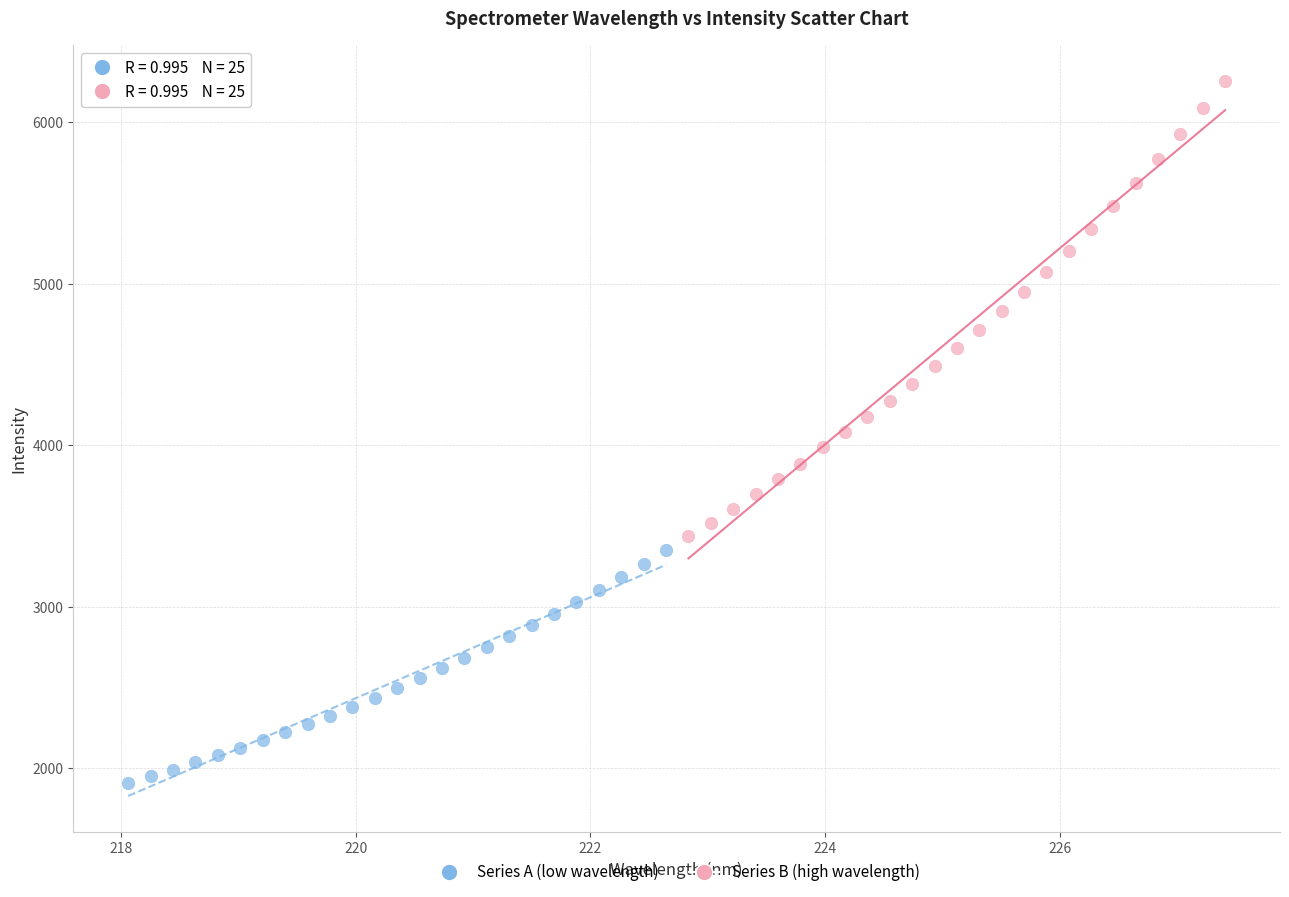

Which series has the largest Y range (max minus min)?

Series B (high wavelength)